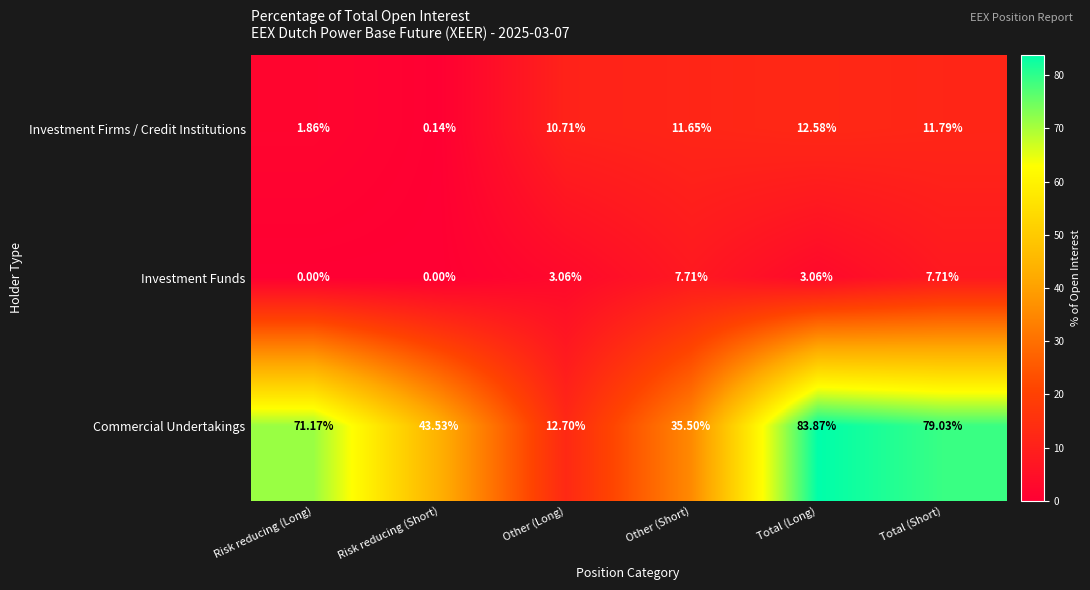

What is the total value across all series at Total (Long)?

99.5